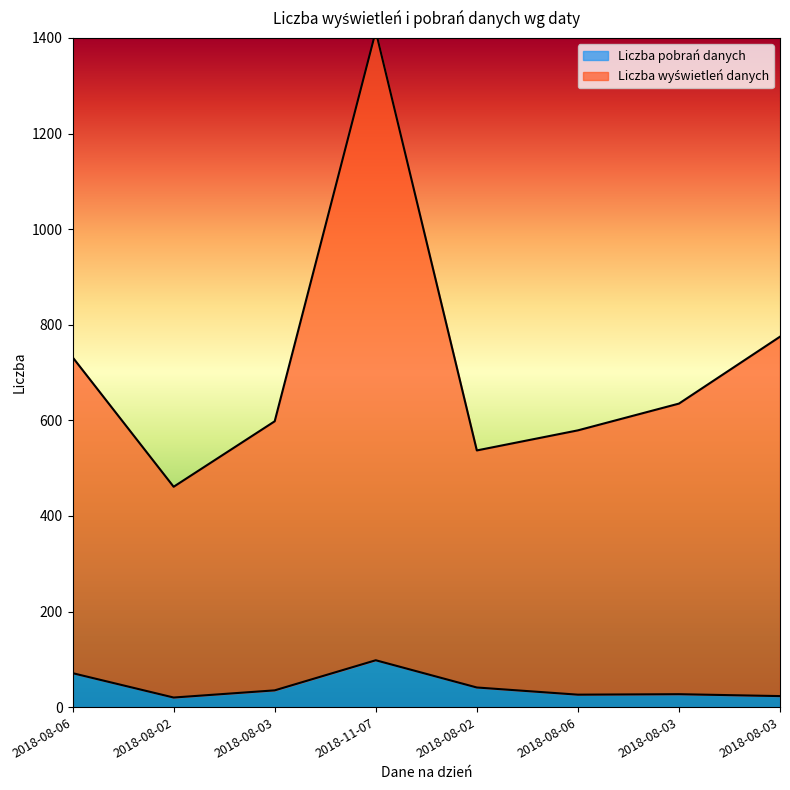

Which series has the largest total across all categories?

Liczba wyświetleń danych